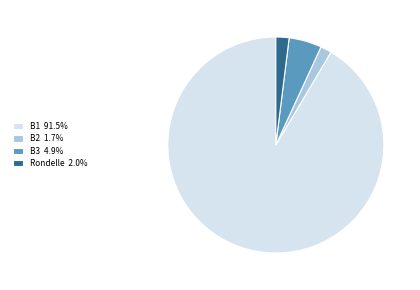

What is the ratio of the value at B1 91.5% to the value at Rondelle 2.0%?

46.4